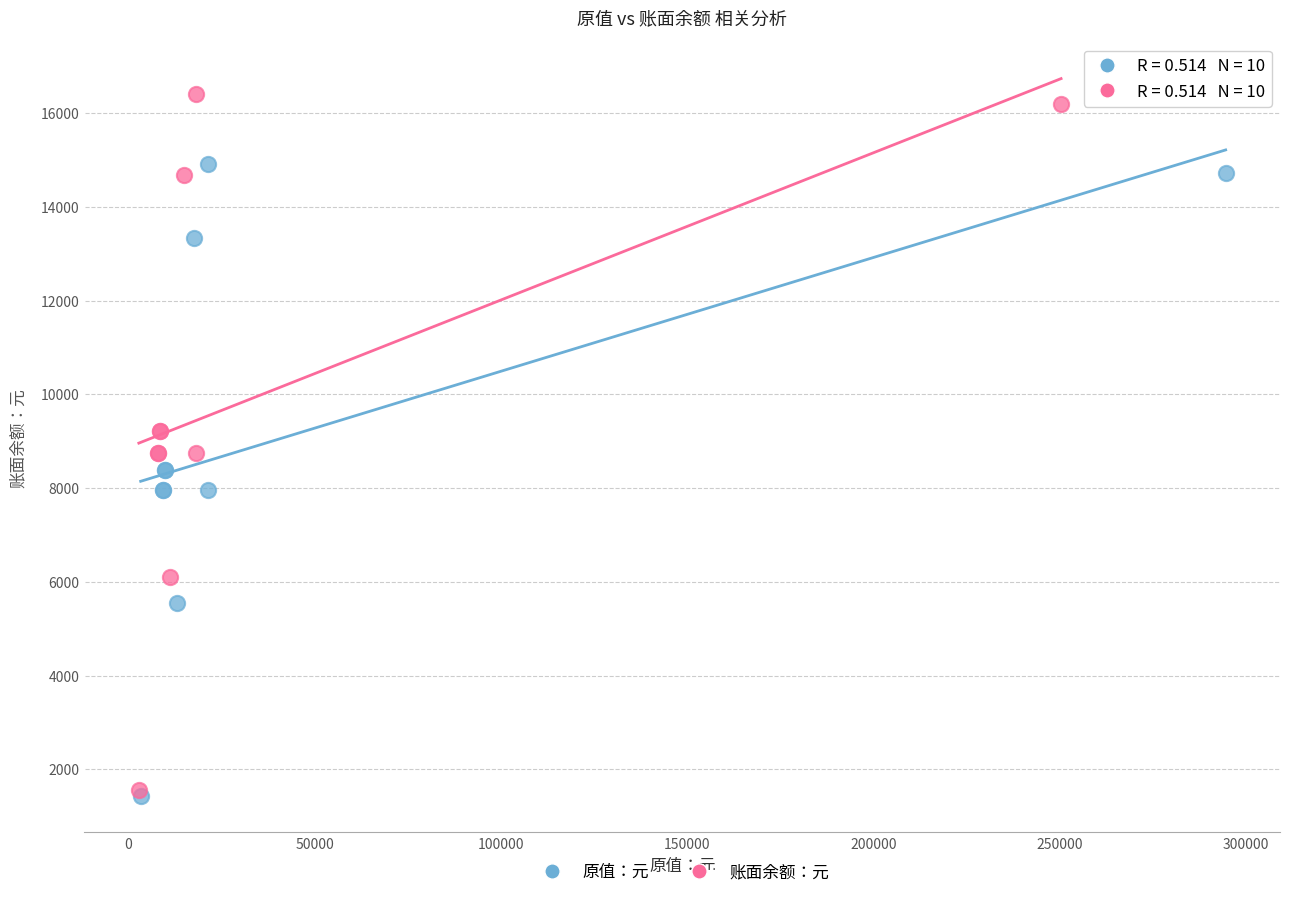

Which series has the largest Y range (max minus min)?

账面余额：元